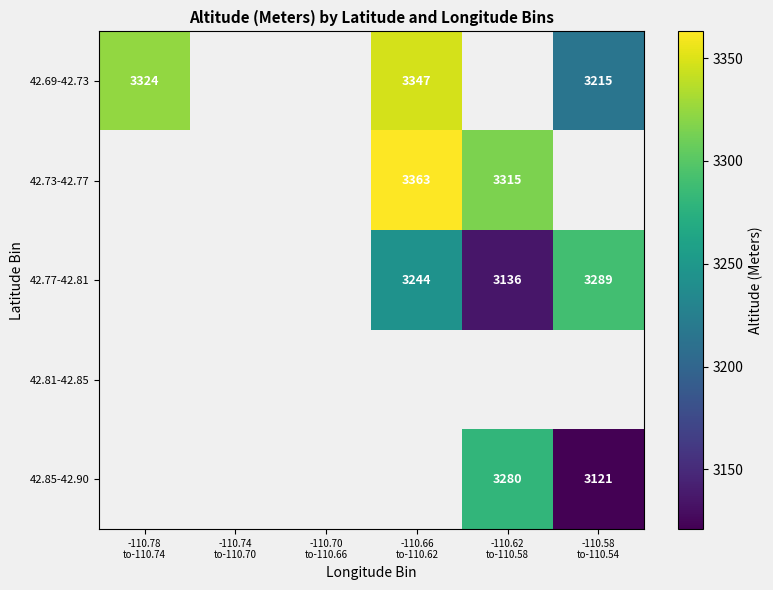

At which label is 42.69-42.73 closest to 3281?

-110.78 to-110.74